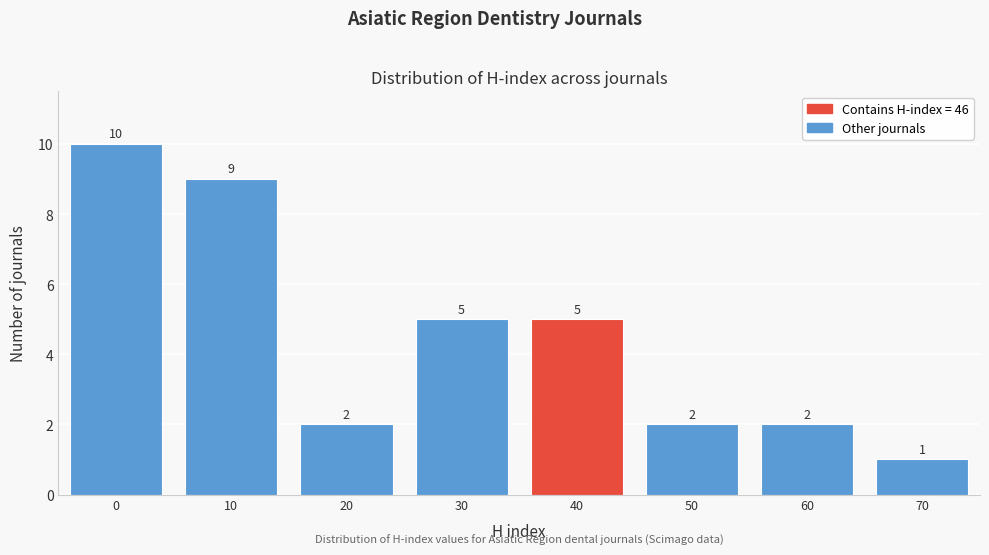

Reading right to left, transcribe all the data shown in this chart.

70=1	60=2	50=2	40=5	30=5	20=2	10=9	0=10